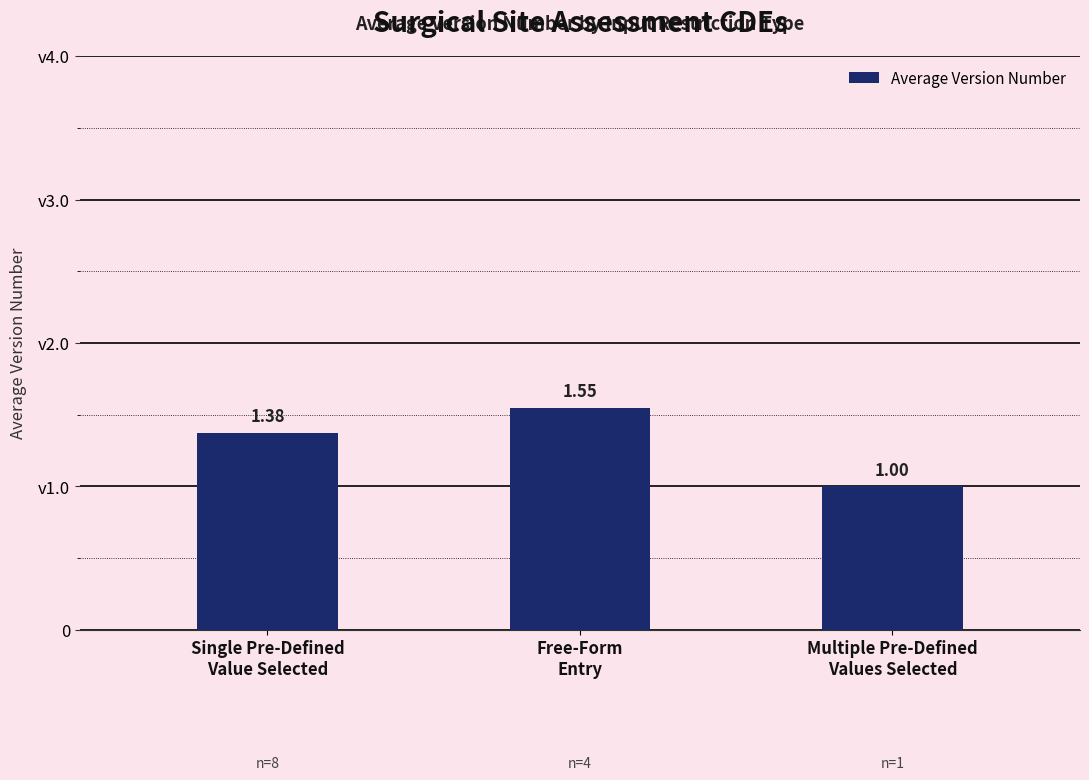

Are the bars horizontal?

No